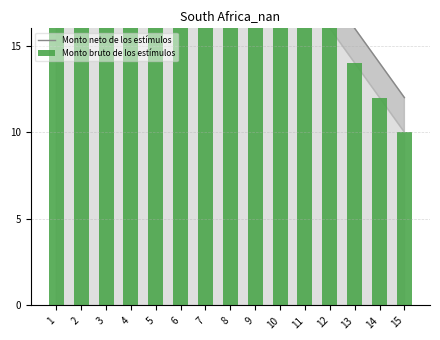

What is the minimum value for Monto neto de los estímulos?

12